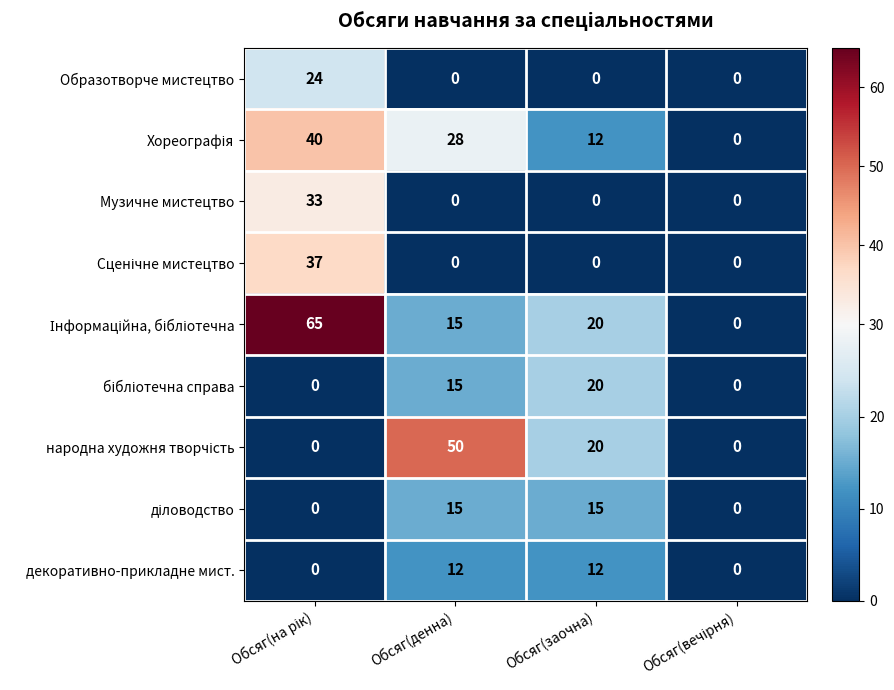

How many categories are shown in the chart?

4